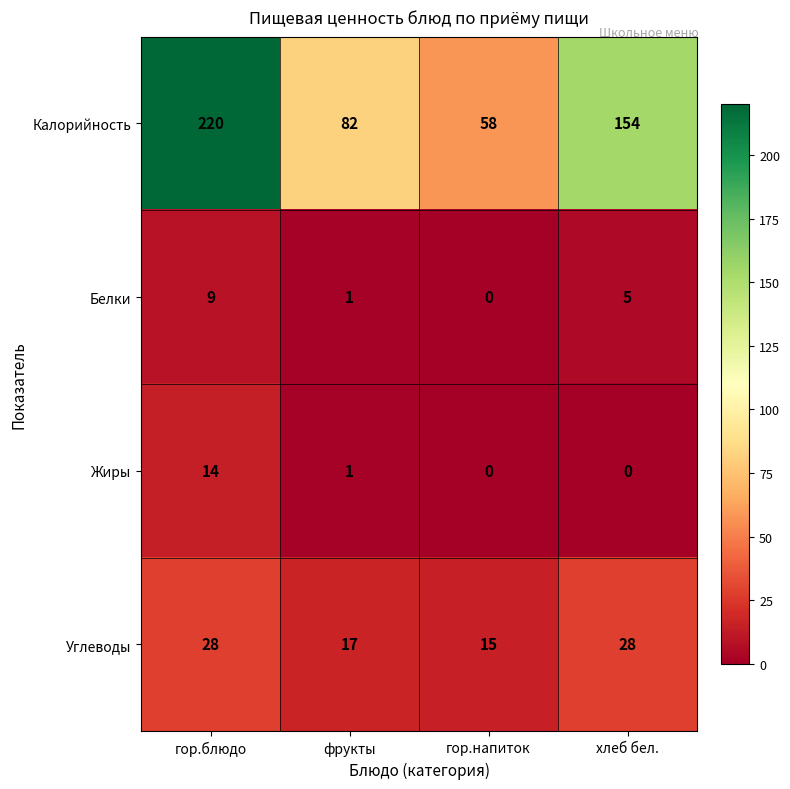

Where is Углеводы nearest to the value 21?

фрукты